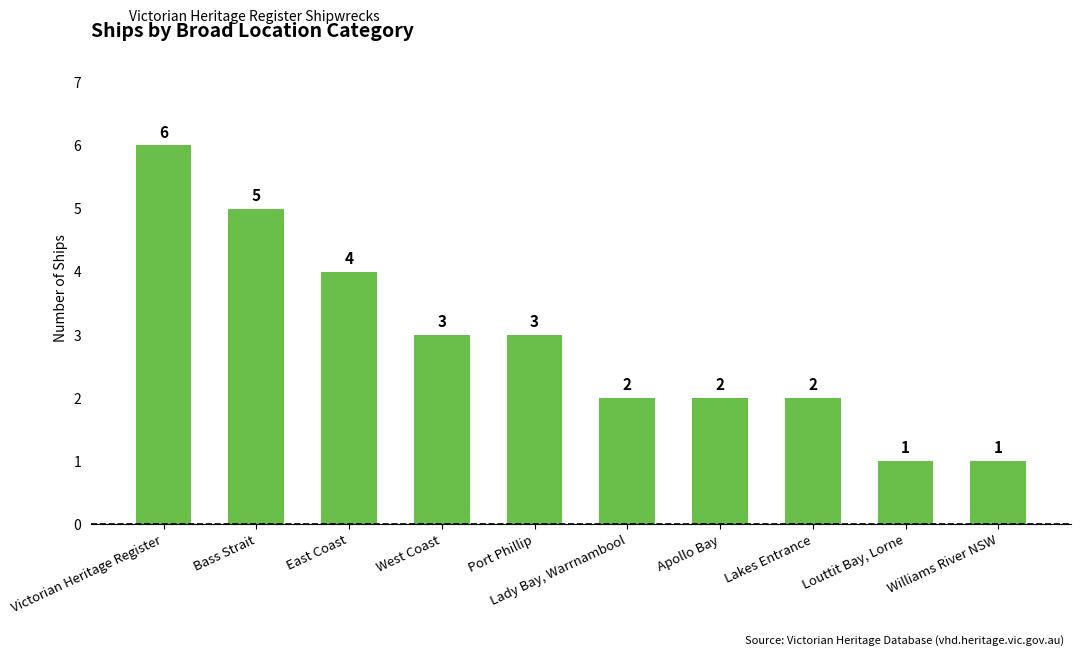

Does the chart contain any negative values?

No